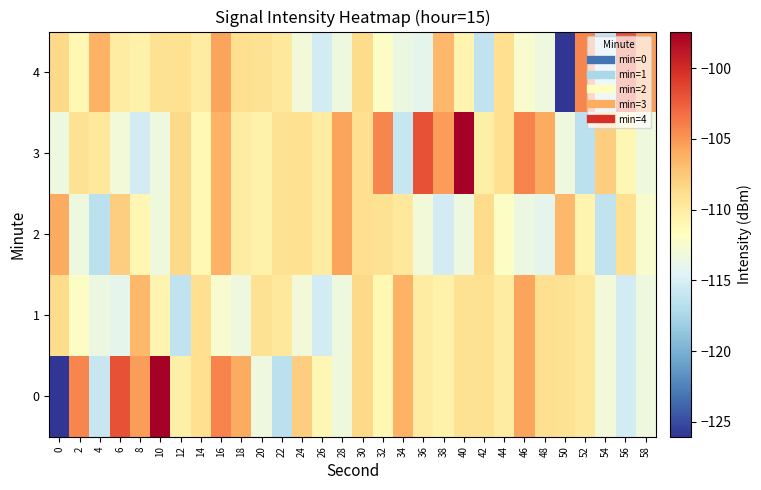

At which category does the chart reach its peak across all series?

10